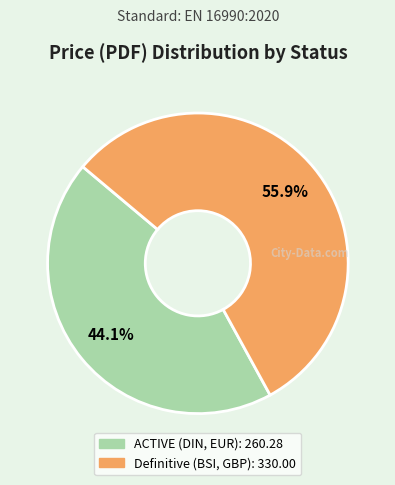

To the nearest percent, what is the average slice percentage?

50%